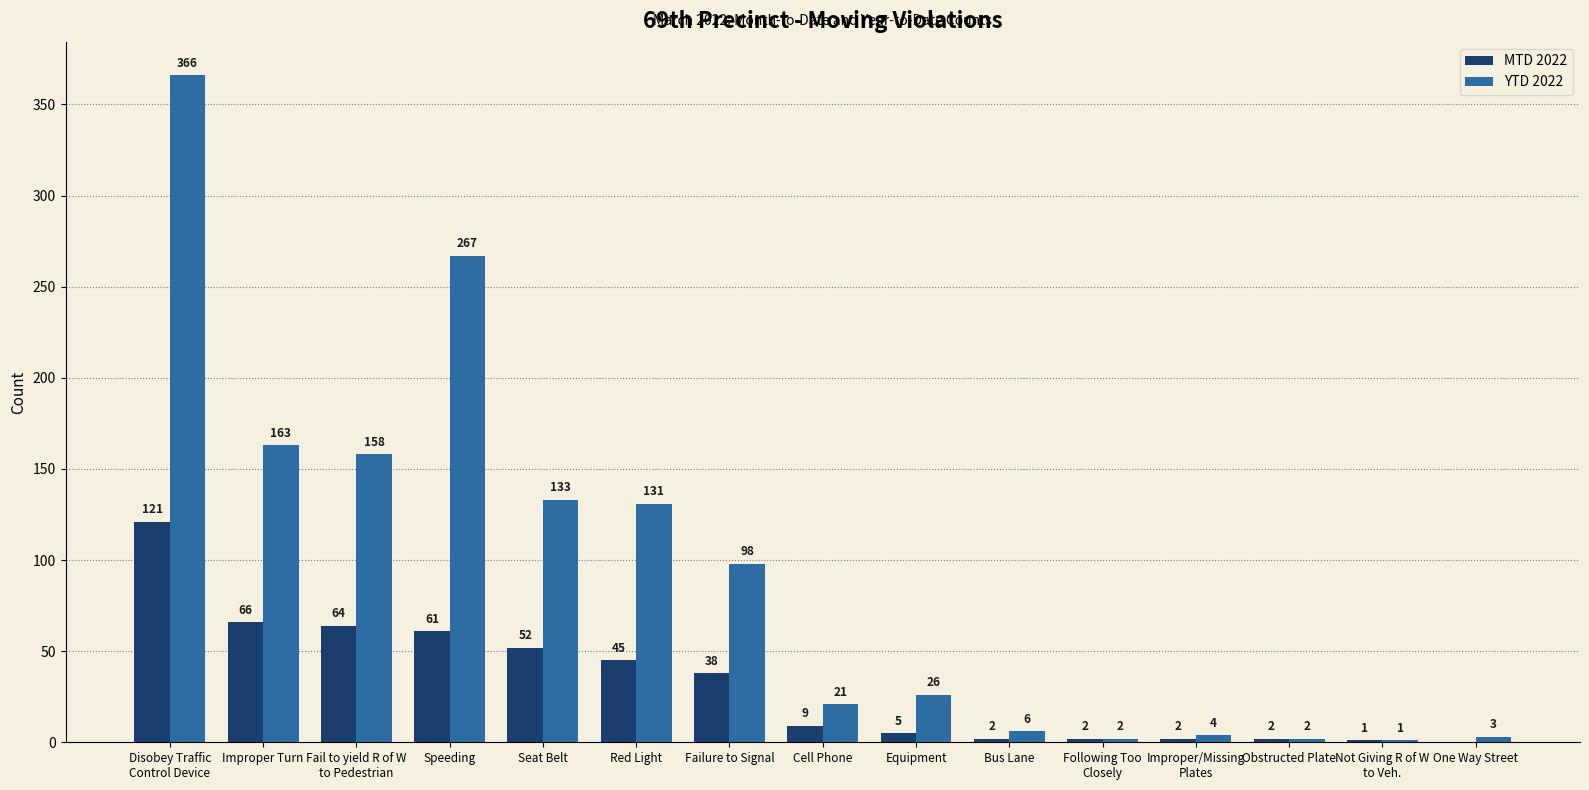

Which series has the largest total across all categories?

YTD 2022